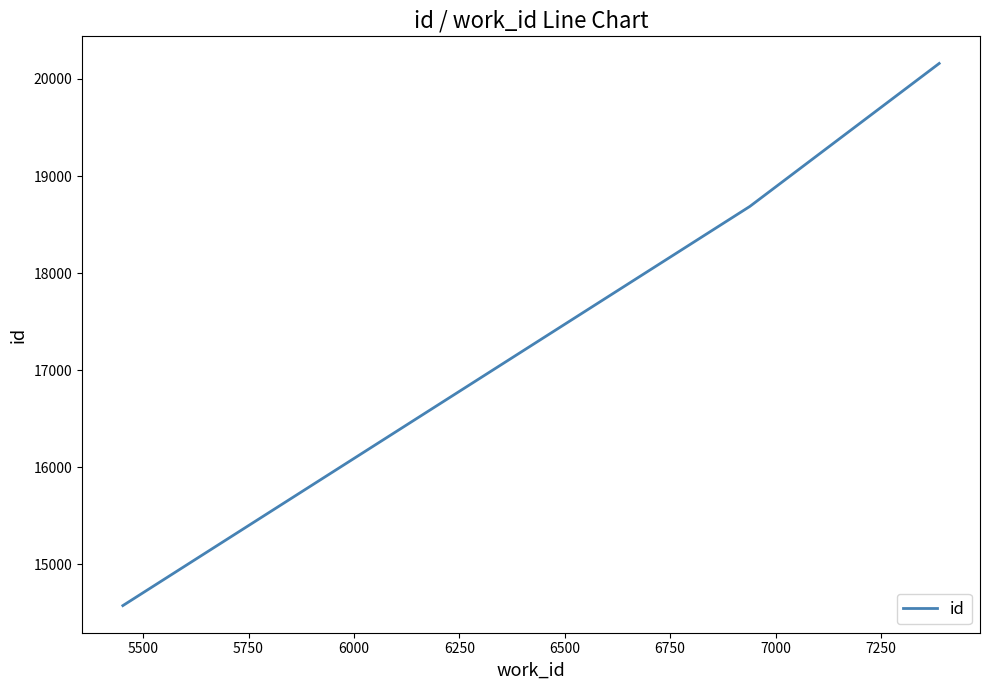

What is the greatest value displayed?

20160